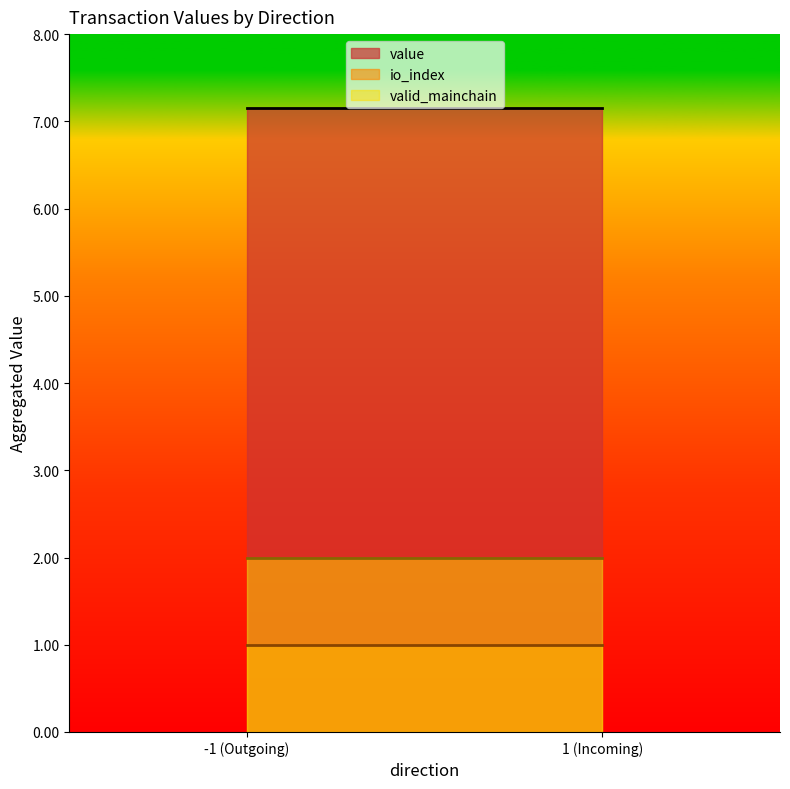

Count the number of data series in this chart.

3